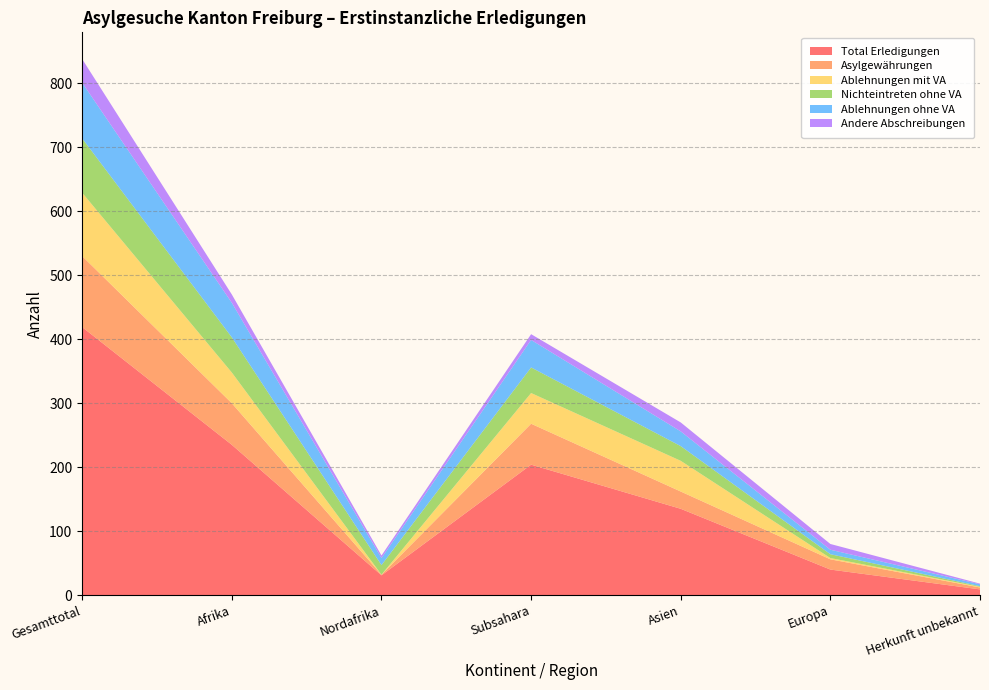

Reading left to right, list all the values displayed in this chart.

Total Erledigungen: 419	235	31	204	135	40	9
Asylgewährungen: 111	65	1	64	27	16	3
Ablehnungen mit VA: 99	48	0	48	48	2	1
Nichteintreten ohne VA: 85	55	15	40	23	6	1
Ablehnungen ohne VA: 87	54	11	43	23	7	3
Andere Abschreibungen: 37	13	4	9	14	9	1